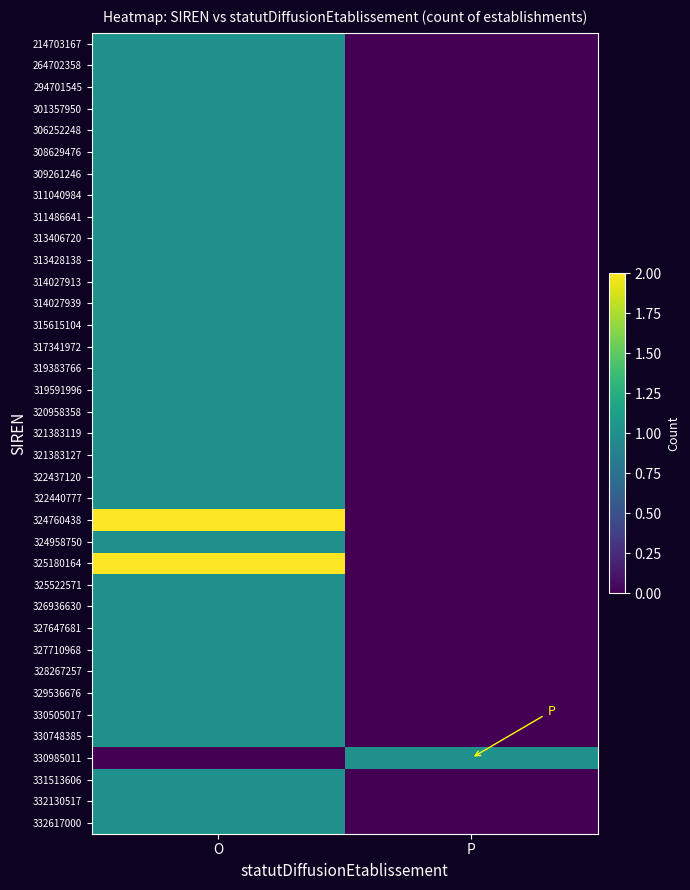

Reading left to right, transcribe all the data shown in this chart.

214703167: O=1	P=0
264702358: O=1	P=0
294701545: O=1	P=0
301357950: O=1	P=0
306252248: O=1	P=0
308629476: O=1	P=0
309261246: O=1	P=0
311040984: O=1	P=0
311486641: O=1	P=0
313406720: O=1	P=0
313428138: O=1	P=0
314027913: O=1	P=0
314027939: O=1	P=0
315615104: O=1	P=0
317341972: O=1	P=0
319383766: O=1	P=0
319591996: O=1	P=0
320958358: O=1	P=0
321383119: O=1	P=0
321383127: O=1	P=0
322437120: O=1	P=0
322440777: O=1	P=0
324760438: O=2	P=0
324958750: O=1	P=0
325180164: O=2	P=0
325522571: O=1	P=0
326936630: O=1	P=0
327647681: O=1	P=0
327710968: O=1	P=0
328267257: O=1	P=0
329536676: O=1	P=0
330505017: O=1	P=0
330748385: O=1	P=0
330985011: O=0	P=1
331513606: O=1	P=0
332130517: O=1	P=0
332617000: O=1	P=0